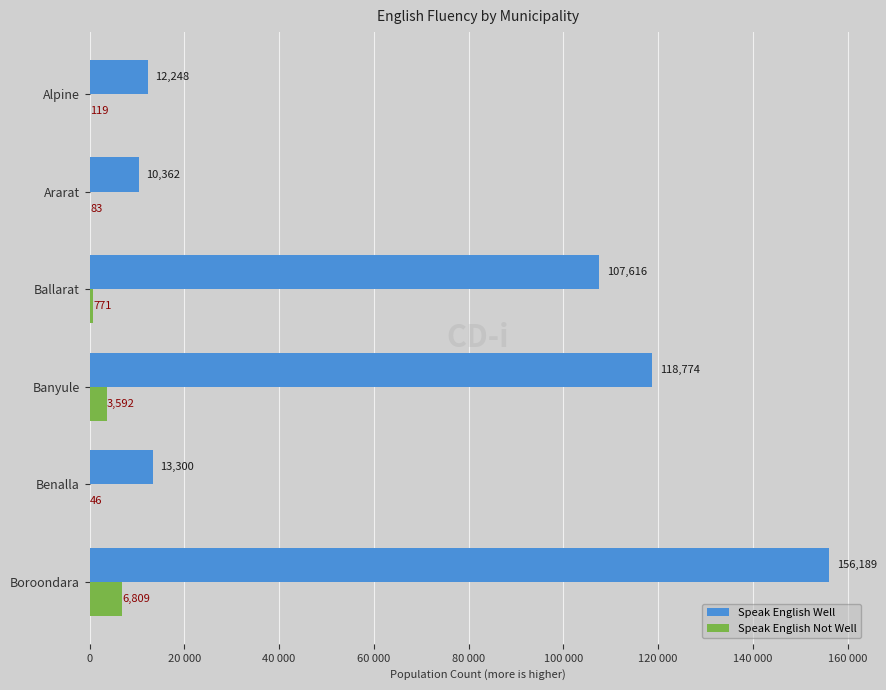

What are all the series names shown in the legend?

Speak English Well, Speak English Not Well